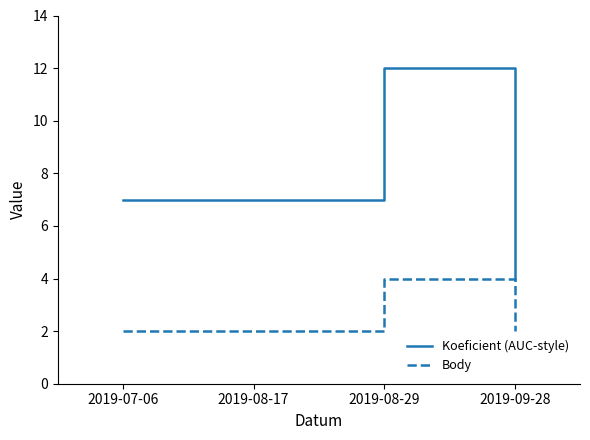

The Koeficient (AUC-style) series shows 12 at 2019-07-06. True or false?

False